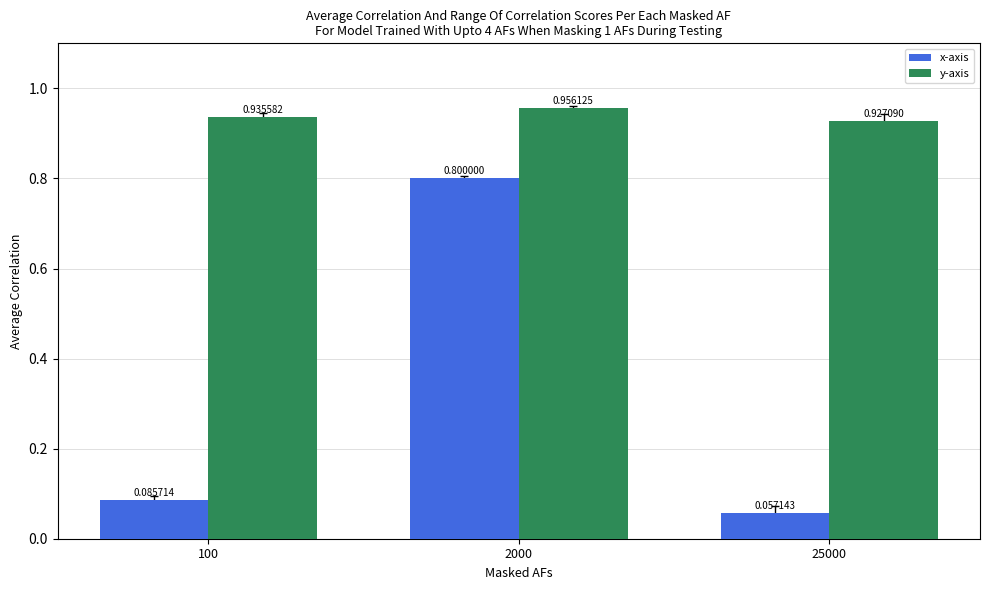

Which category has the lowest value in the y-axis series?

25000